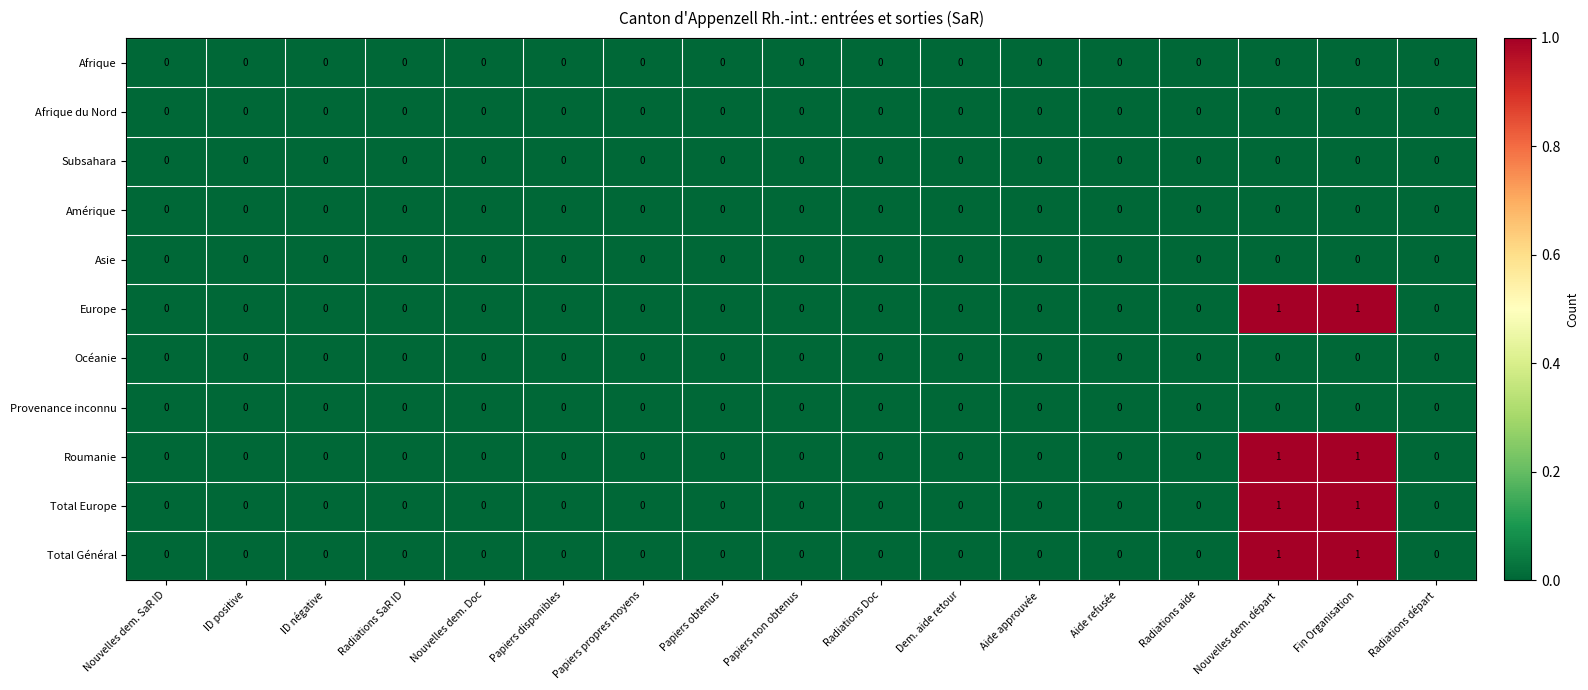

What is the total value across all series at Nouvelles dem. départ?

4